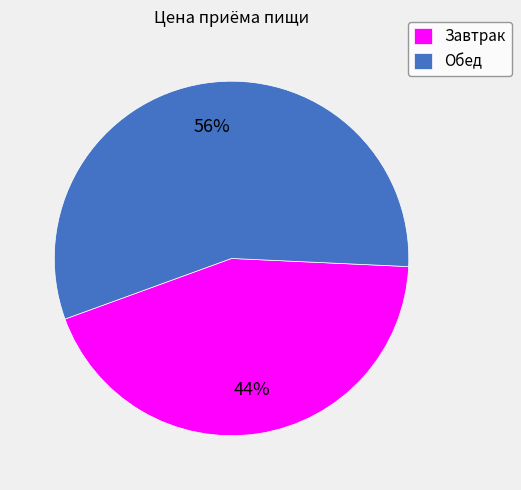

To the nearest percent, what percentage of the pie is Обед?

56%